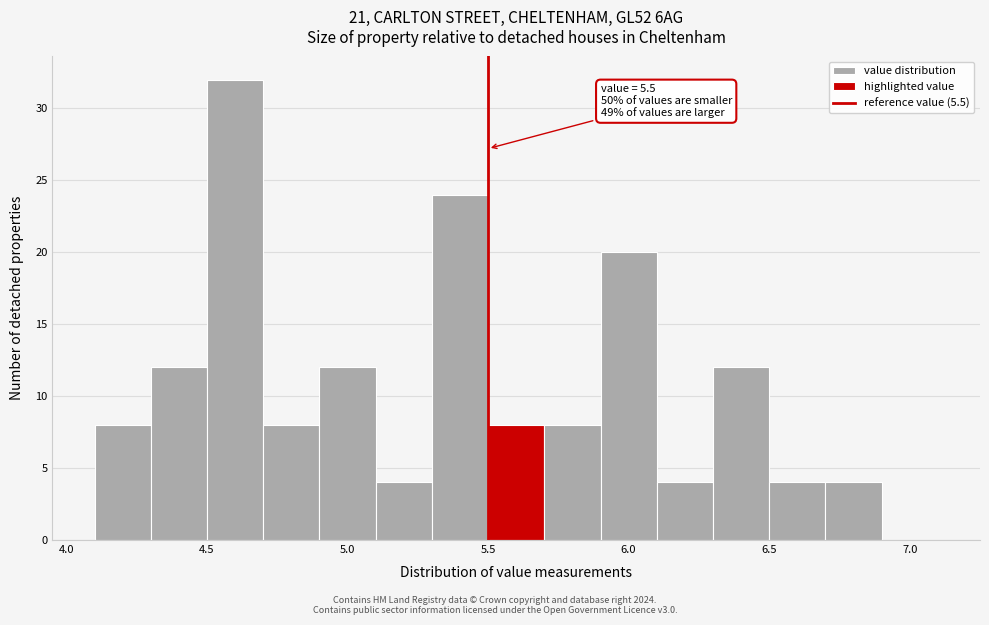

Which range on the x-axis has the tallest bar?

4.5 to 4.7